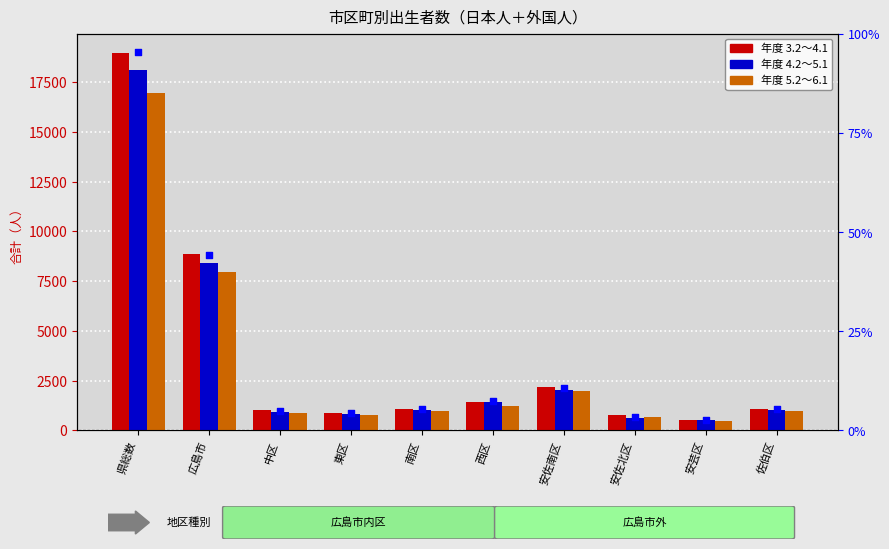

Which series contains the lowest Y value?

5.2~6.1